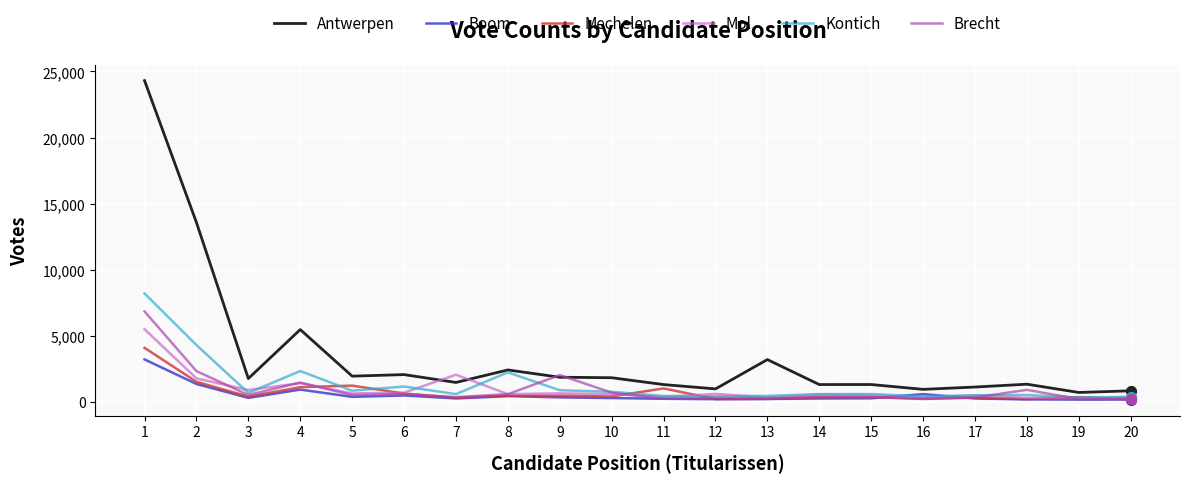

Which series has the largest range (max minus min)?

Antwerpen